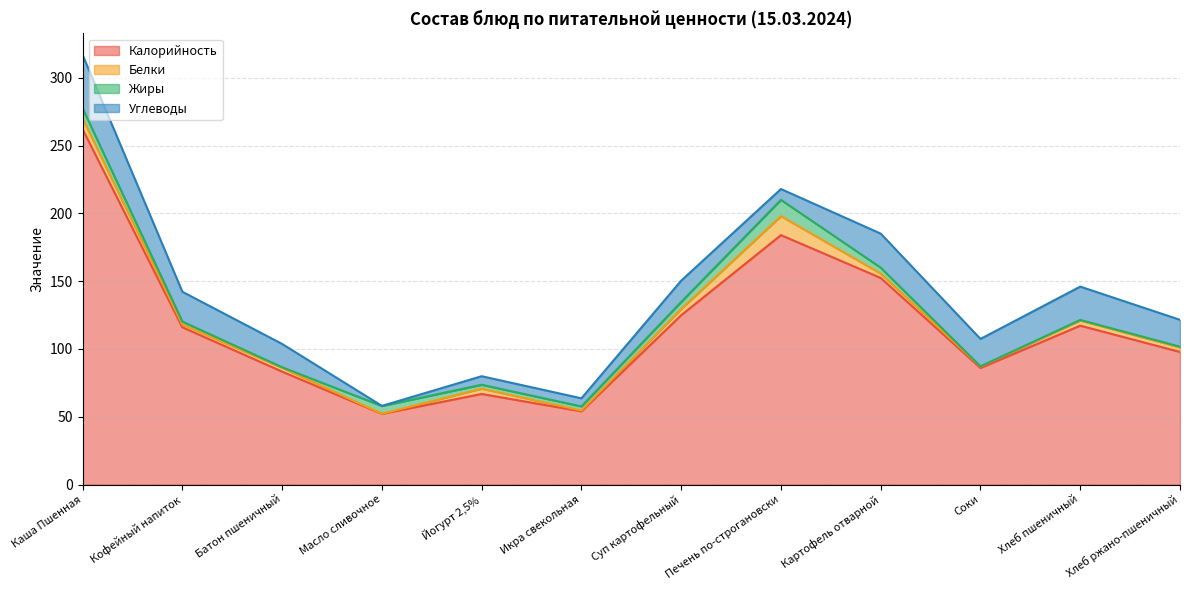

Is it true that Белки equals 0.1 at Масло сливочное?

True